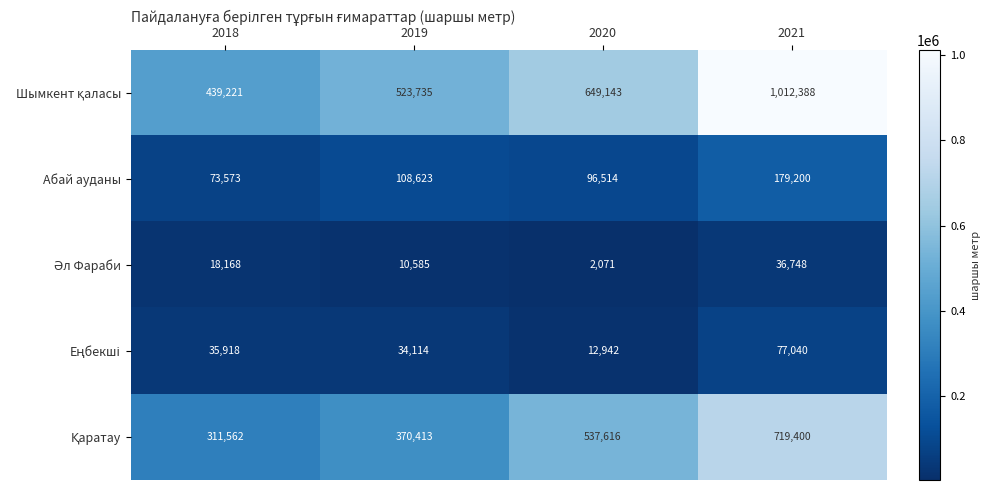

What is the total value across all series at 2018?

878442